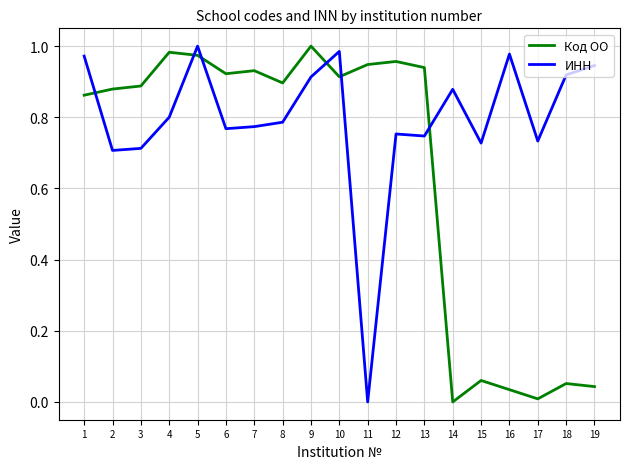

Is it true that ИНН equals 1.1 at 17?

False